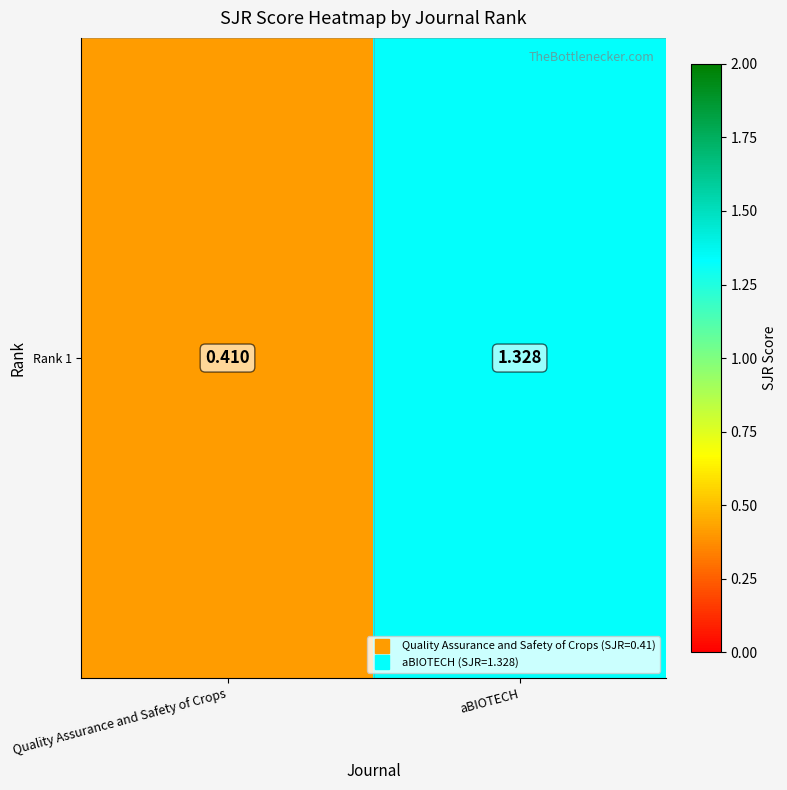

How many categories are shown in the chart?

2